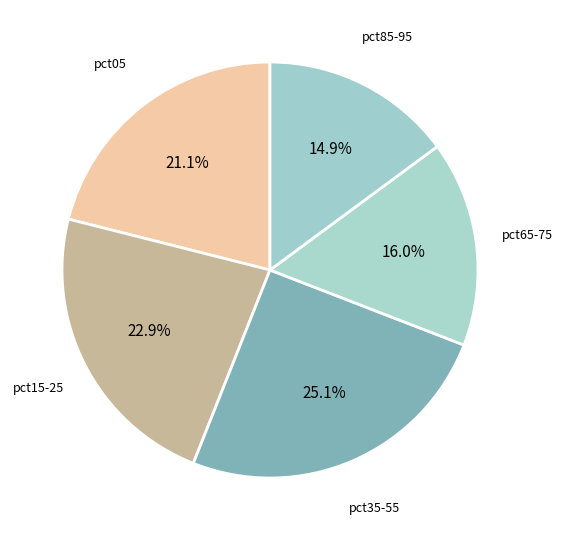

Is there a majority slice in this chart?

No